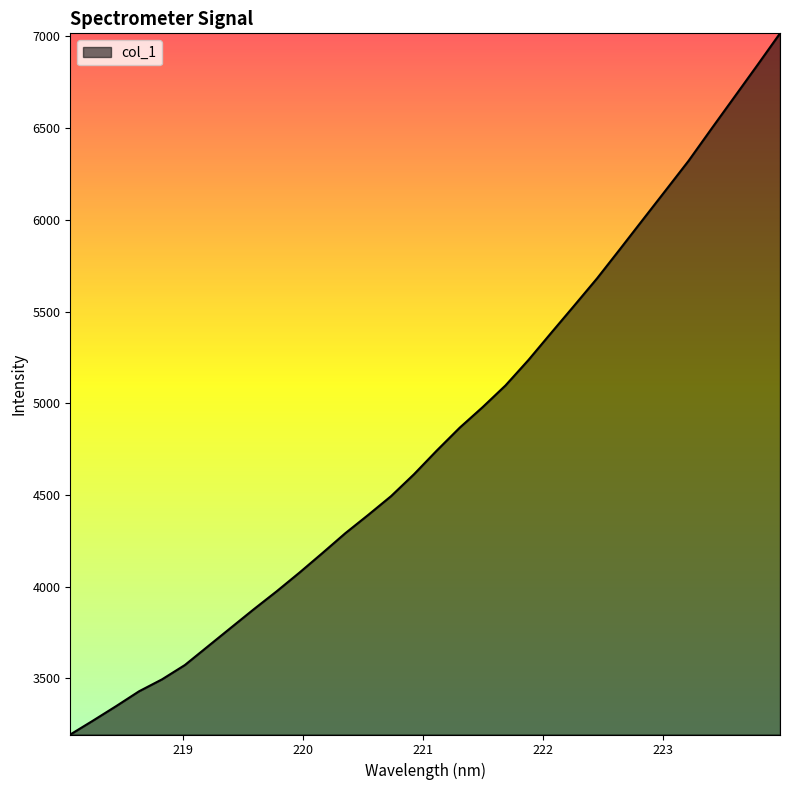

What is the difference between the maximum and minimum values?

3823.9